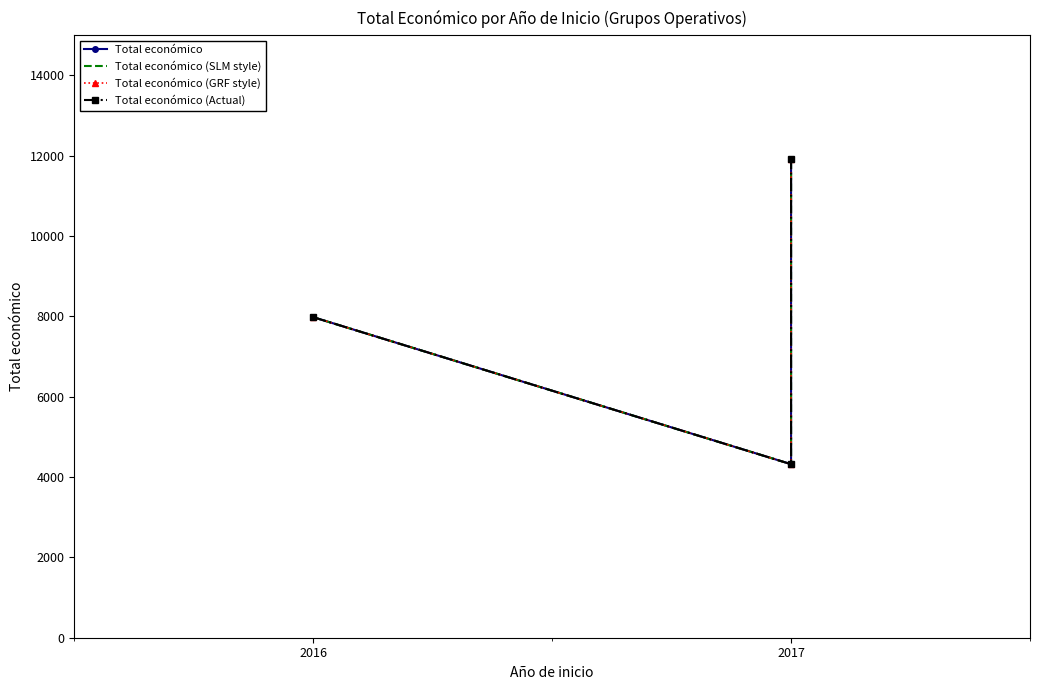

Where does the Total económico (Actual) series first go above 7980?

2017